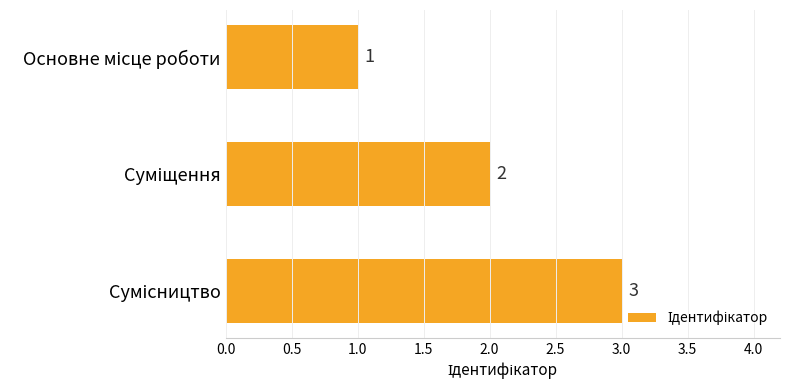

How many values are below 2?

1